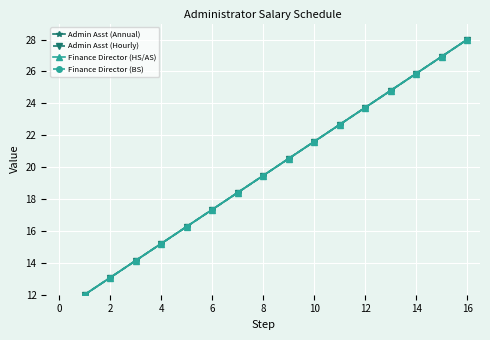

True or false: Finance Director (BS) has more than 1 points higher than both neighbors.

False